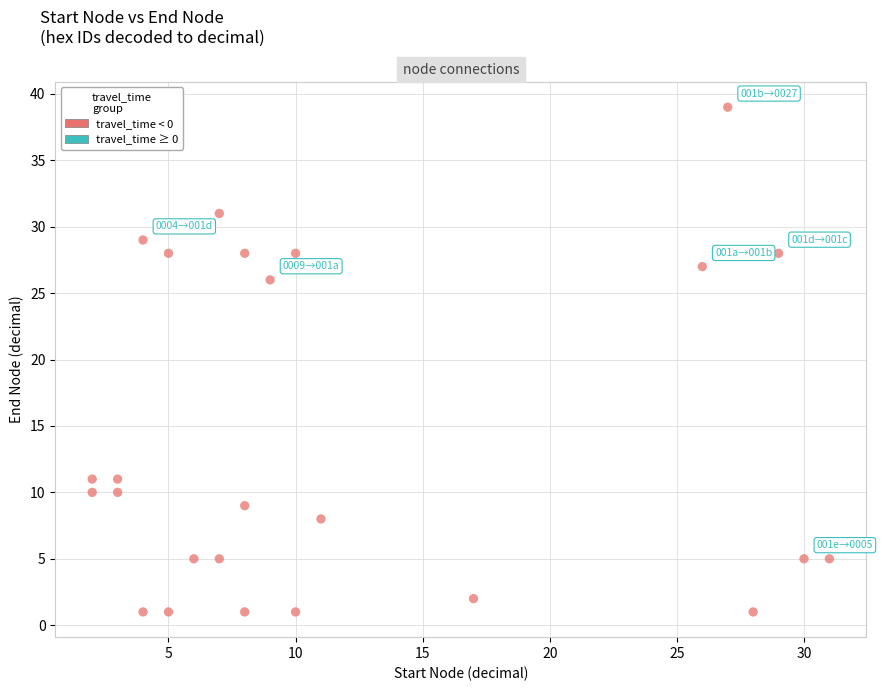

What is the range of X values (max minus min)?

29